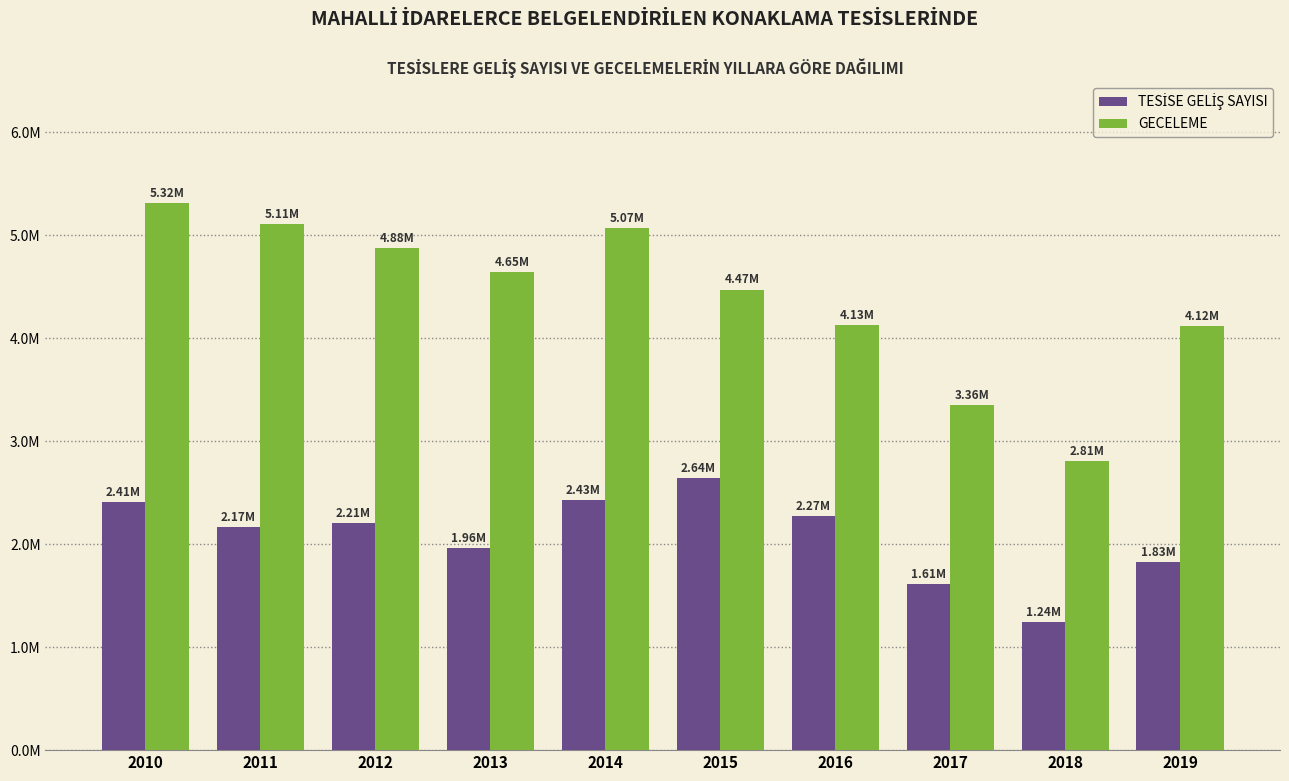

Reading left to right, transcribe all the data shown in this chart.

TESİSE GELİŞ SAYISI: 2408077	2166890	2208678	1963150	2431852	2644017	2269873	1611959	1240889	1826154
GECELEME: 5318367	5110604	4877189	4645250	5068227	4474218	4125711	3355819	2810808	4117532